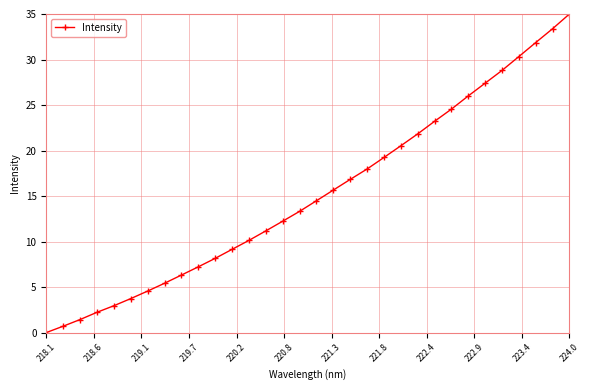

What is the average value?

15.2